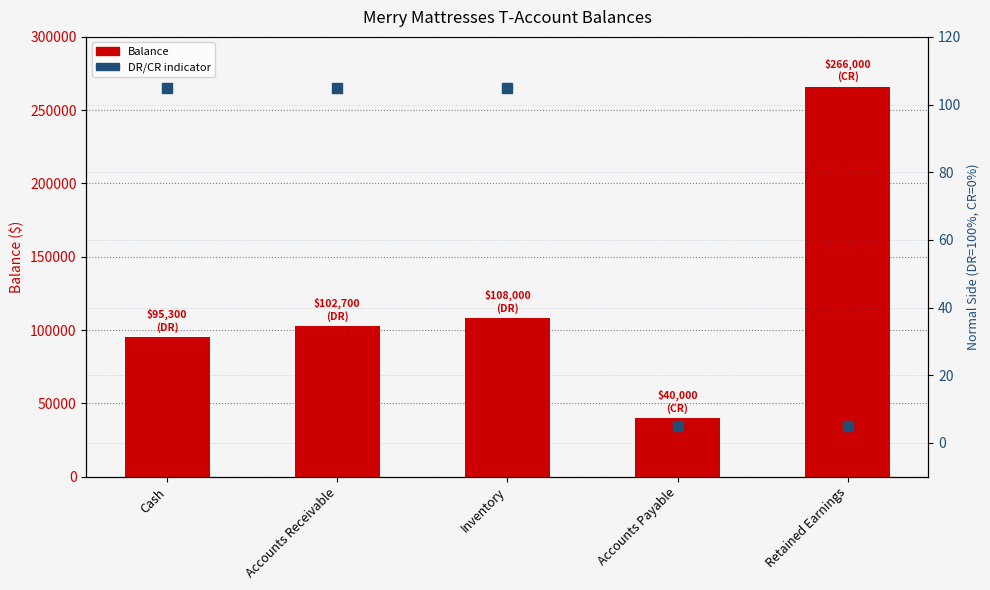

Which series has the largest total across all categories?

Balance